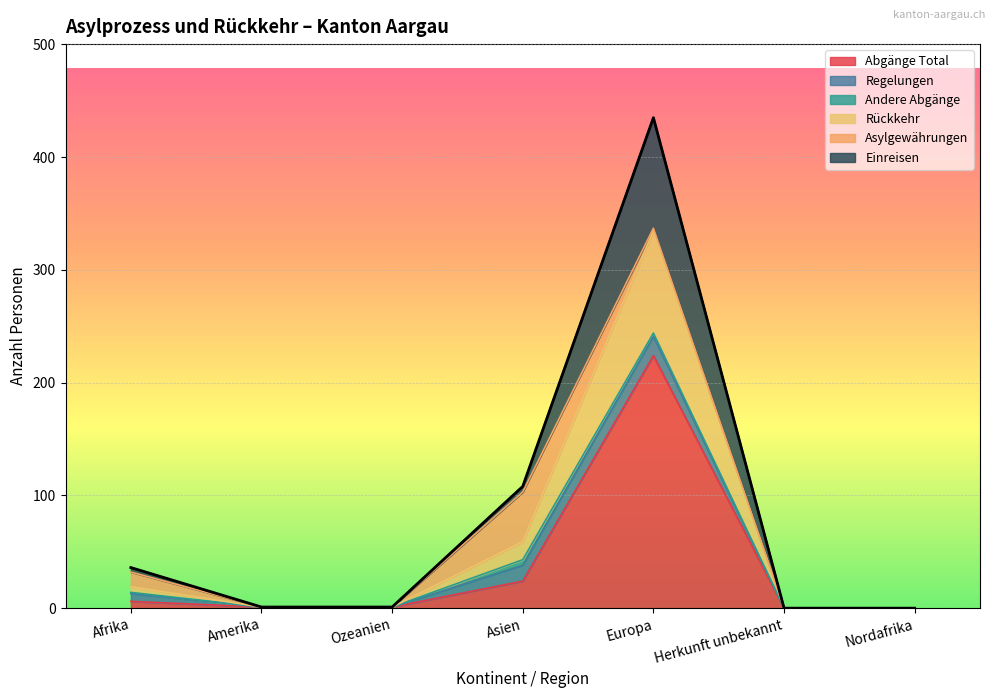

How many values in the Einreisen series exceed 1?

3